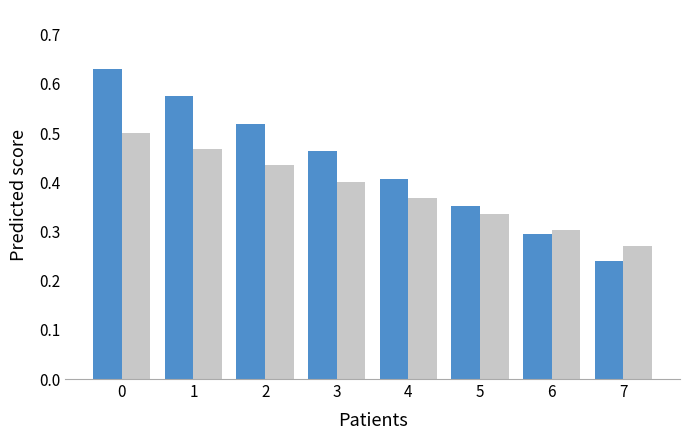

What is the total value across all series at 2?

1.0